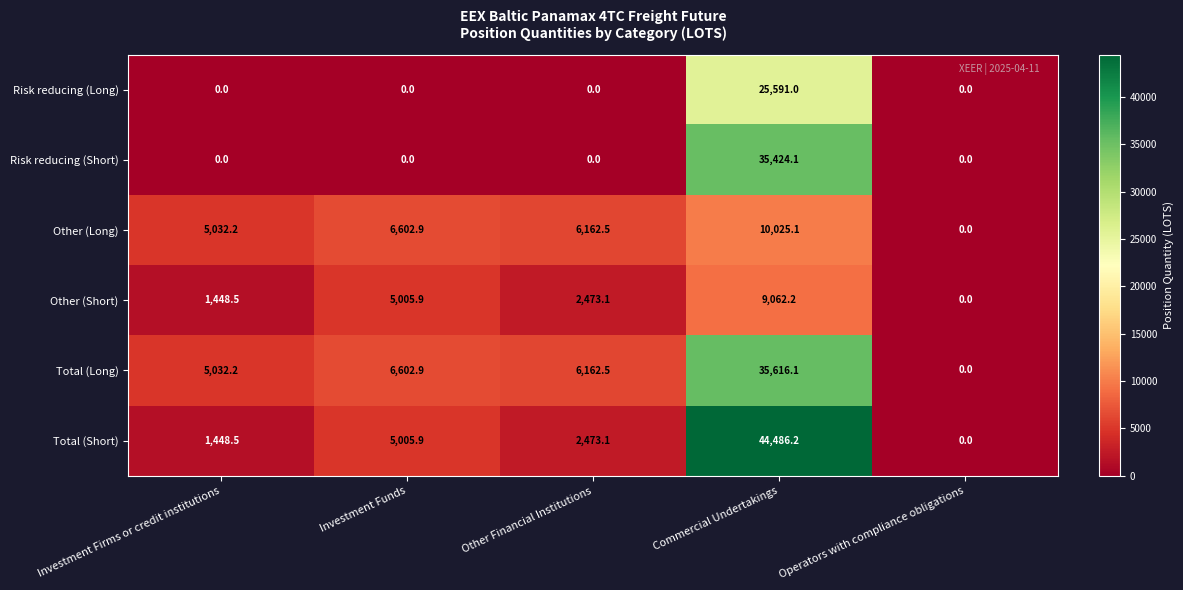

What is the difference between the Other (Long) values at Operators with compliance obligations and Investment Funds?

6602.9